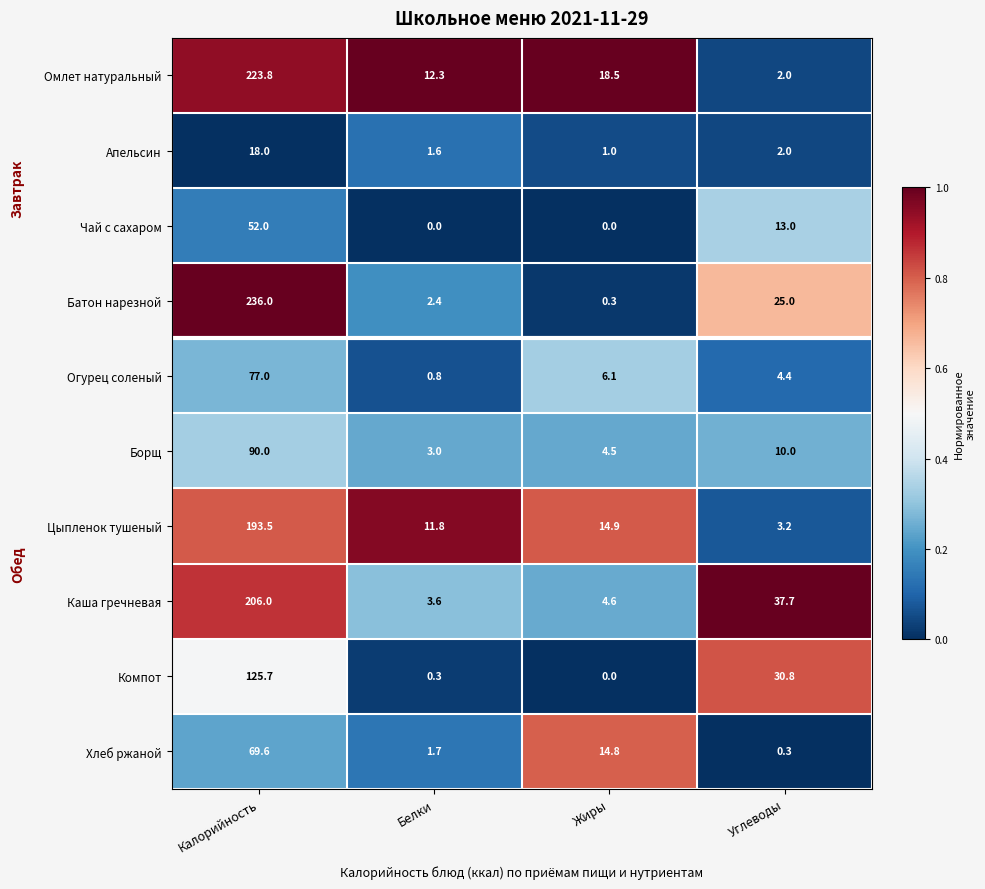

What is the difference between the maximum and second lowest values in the Чай с сахаром series?

52.0